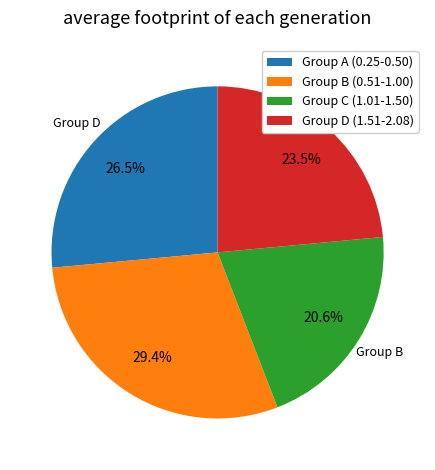

How much of the chart is everything except Group C (1.01-1.50)?

79.4%